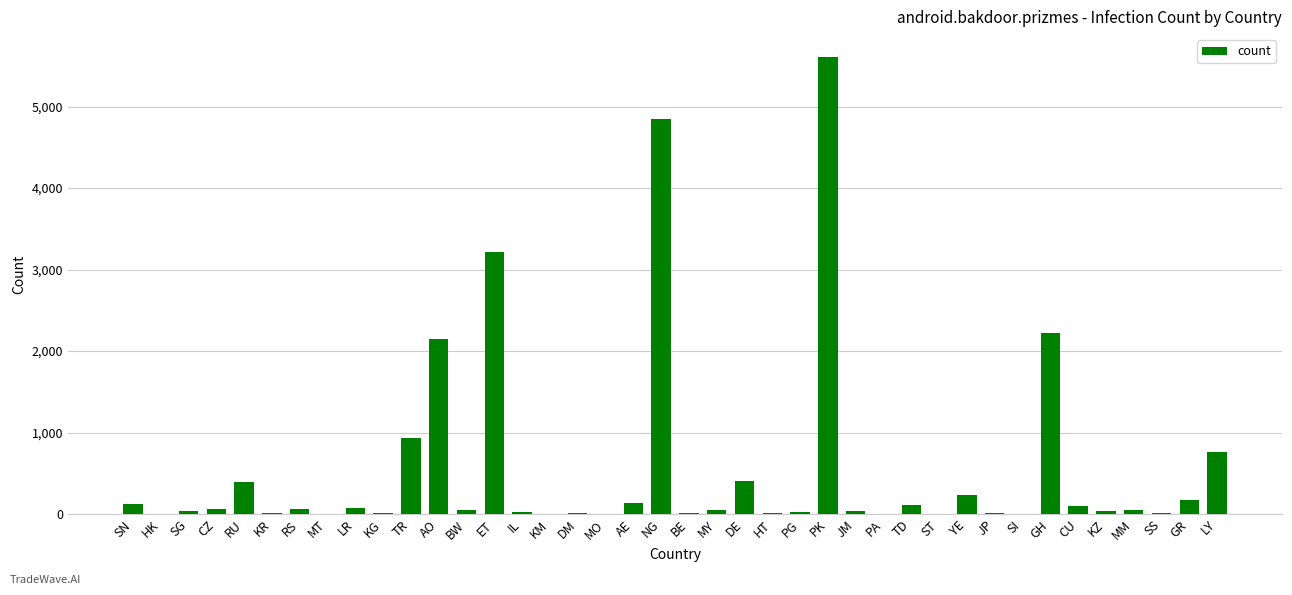

What is the sum of the values at TR and YE?

1168